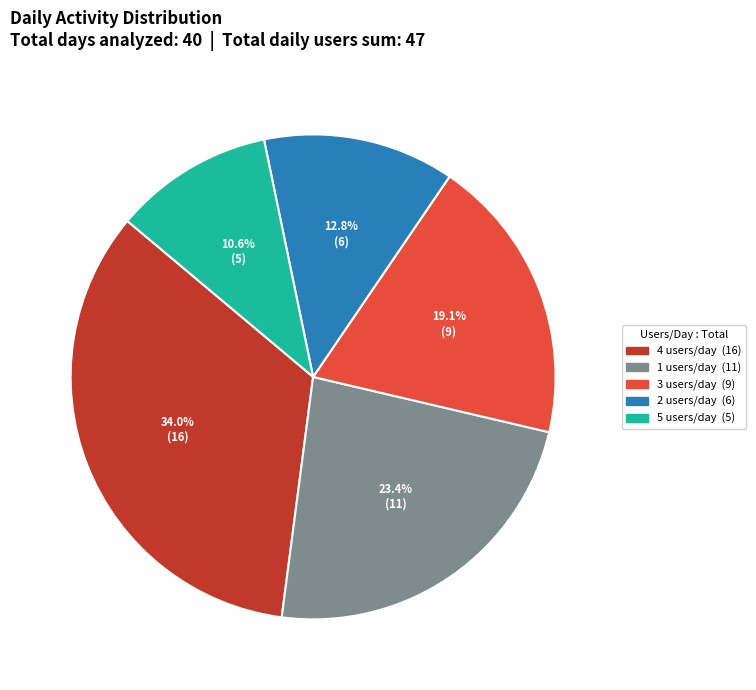

Is there a majority slice in this chart?

No